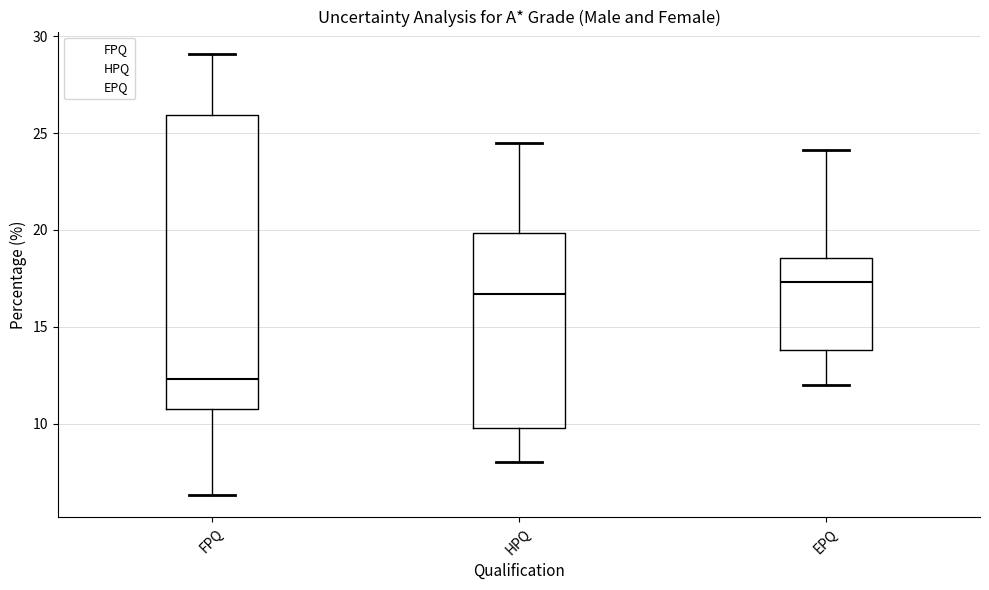

Which box has the lowest median line?

FPQ